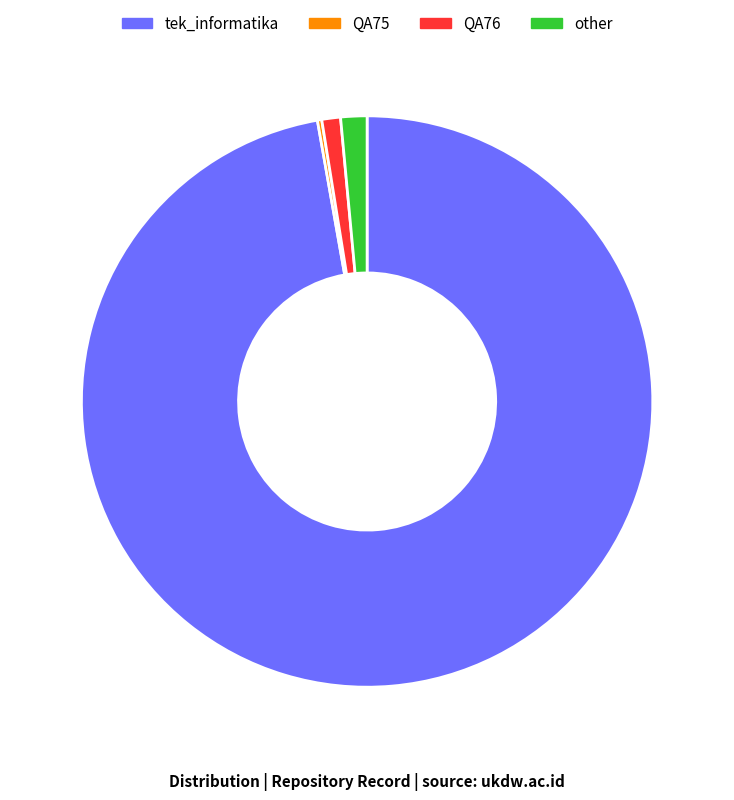

What is the largest slice in the pie chart?

tek_informatika